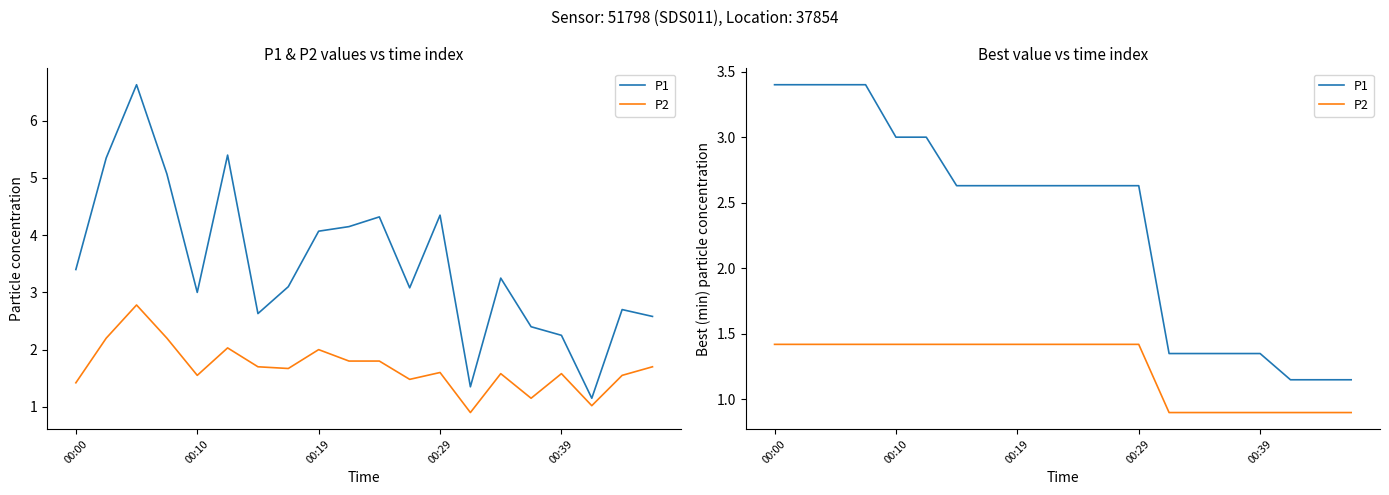

Is it true that P1 equals 1.8 at 15?

False